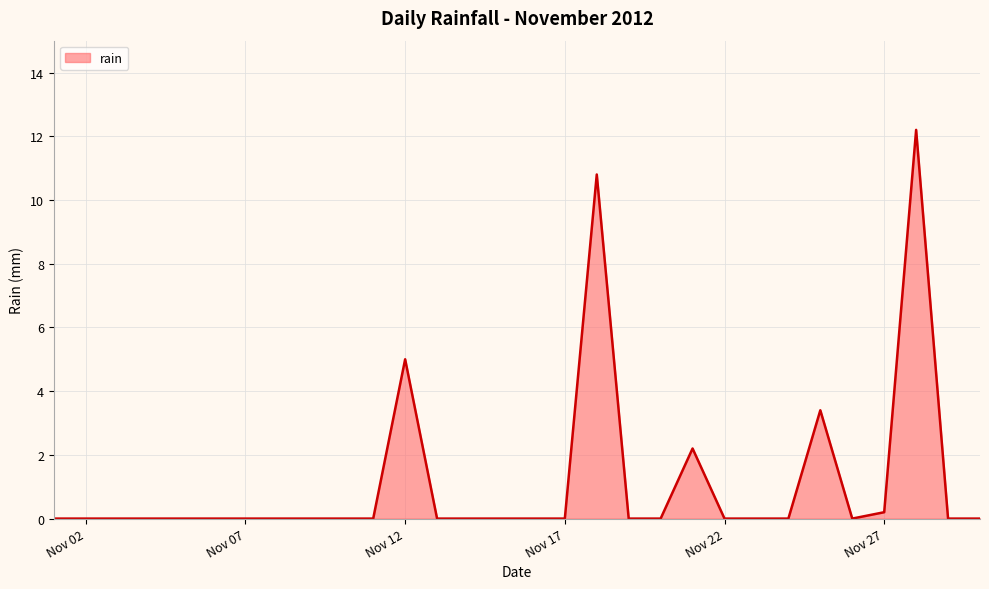

Does the chart have visible grid lines?

Yes